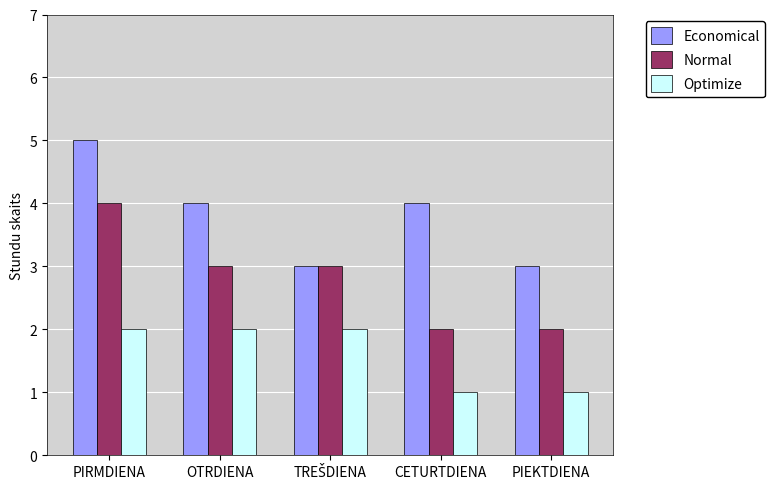

Which series changed the most between CETURTDIENA and PIEKTDIENA?

Economical